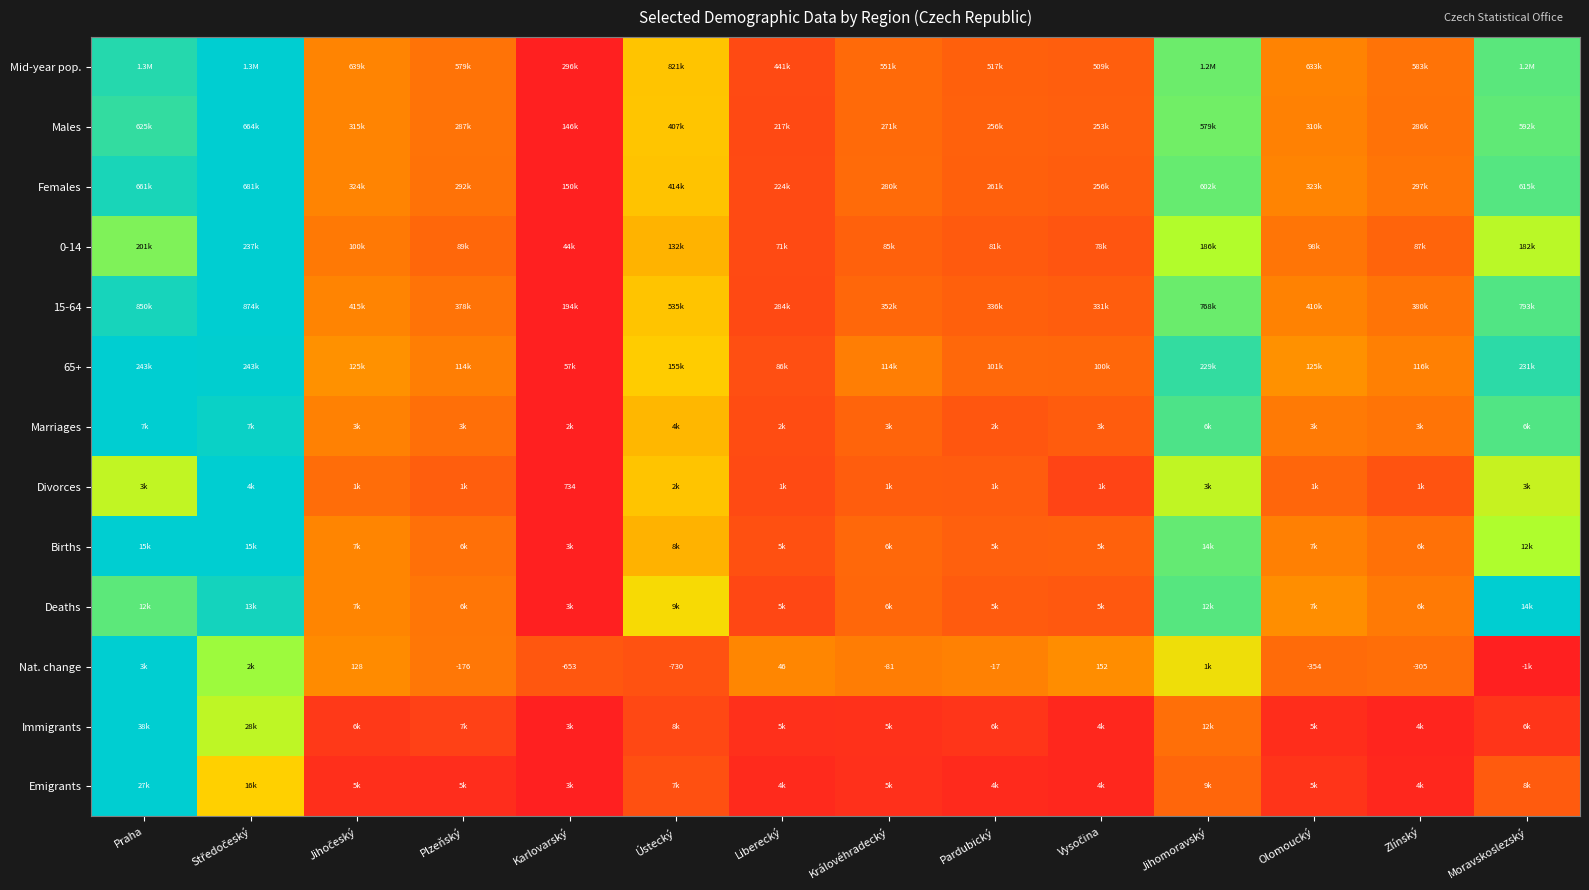

Which series has the largest range (max minus min)?

Mid-year pop.